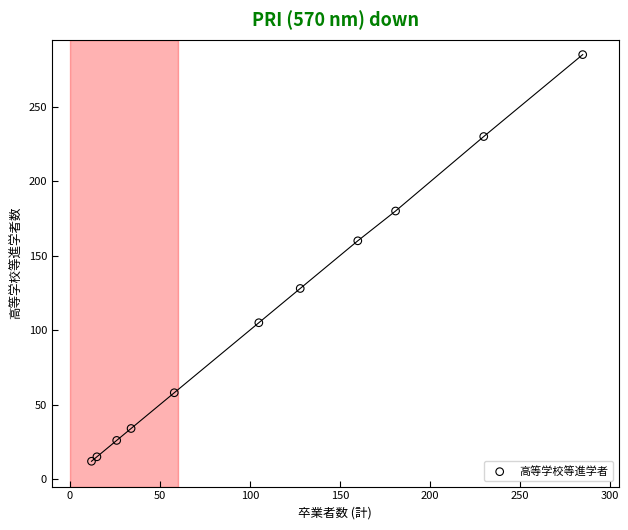

What is the average Y value?

112